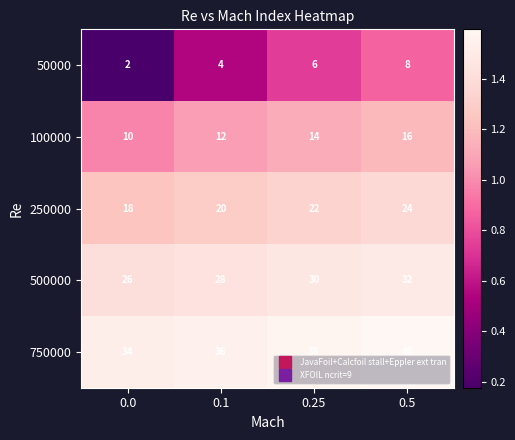

Which series has the largest total across all categories?

750000